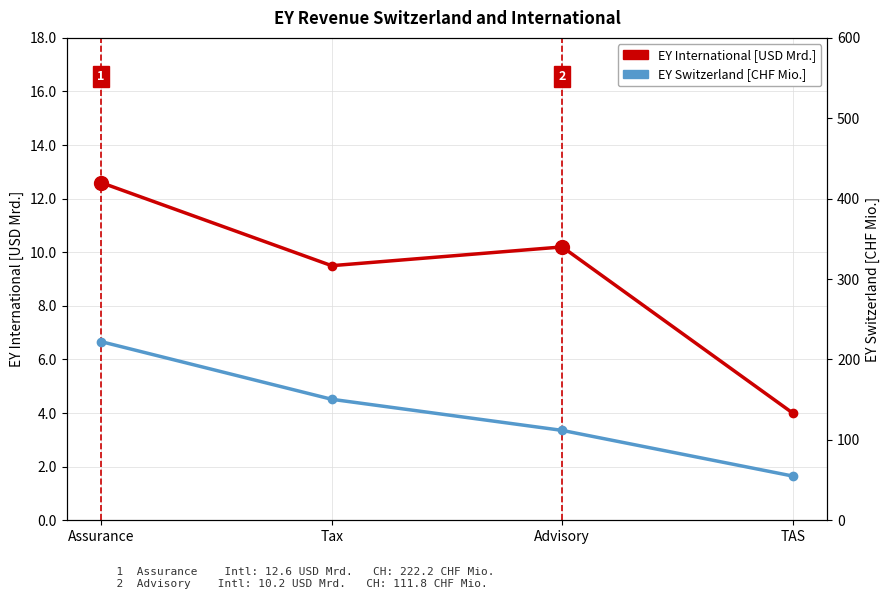

At TAS, list the series in order from smallest to largest.

EY International [USD Mrd.], EY Switzerland [CHF Mio.]